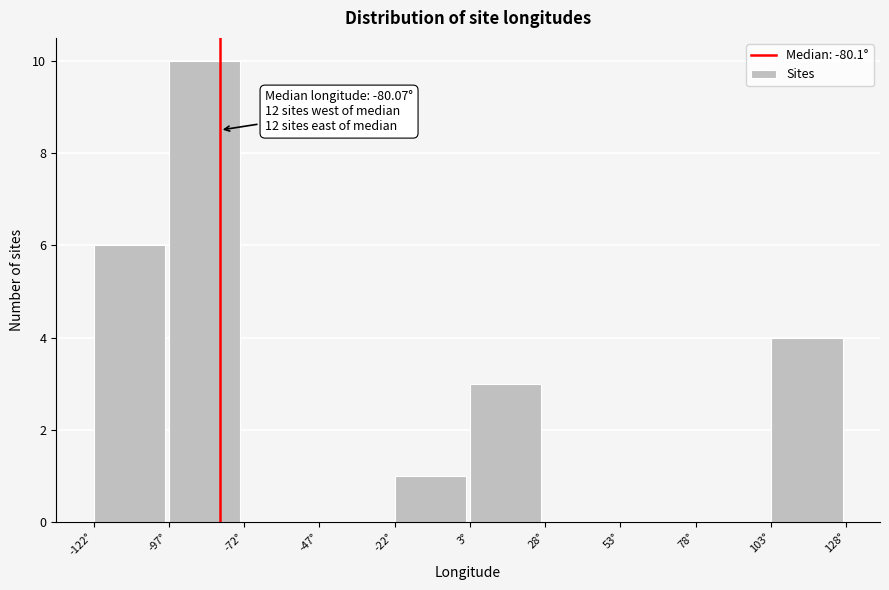

Which range on the x-axis has the tallest bar?

-95 to -70